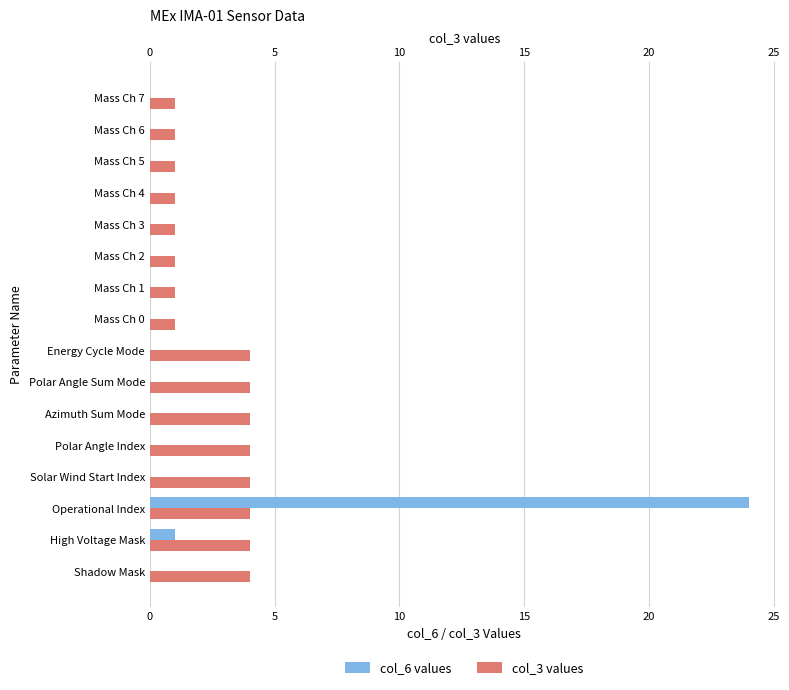

The col_6 values series shows -12 at Mass Ch 5. True or false?

False